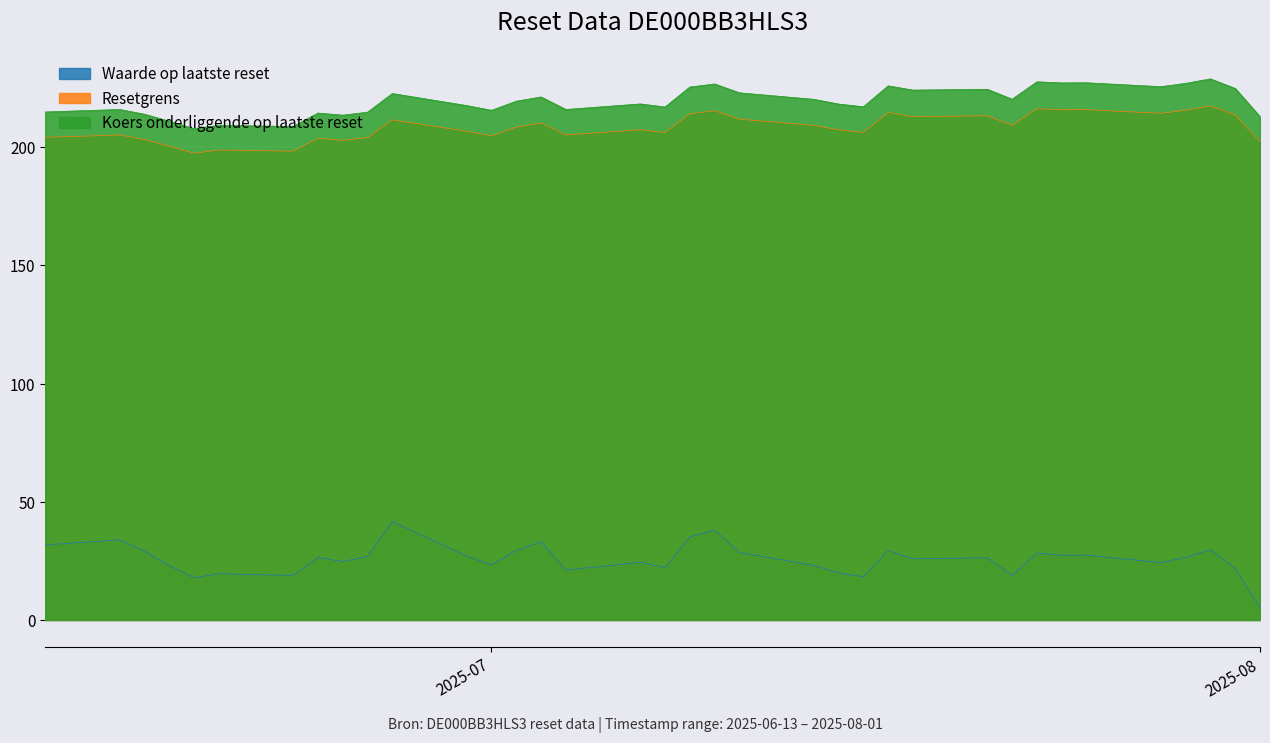

What is the minimum value for Resetgrens?

197.5